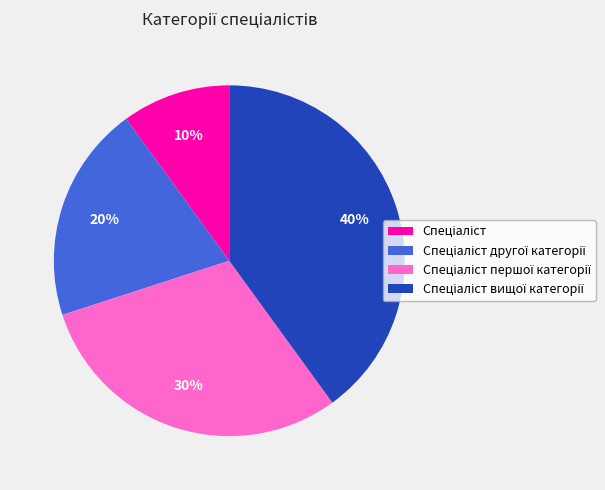

Does any single category account for the majority?

No